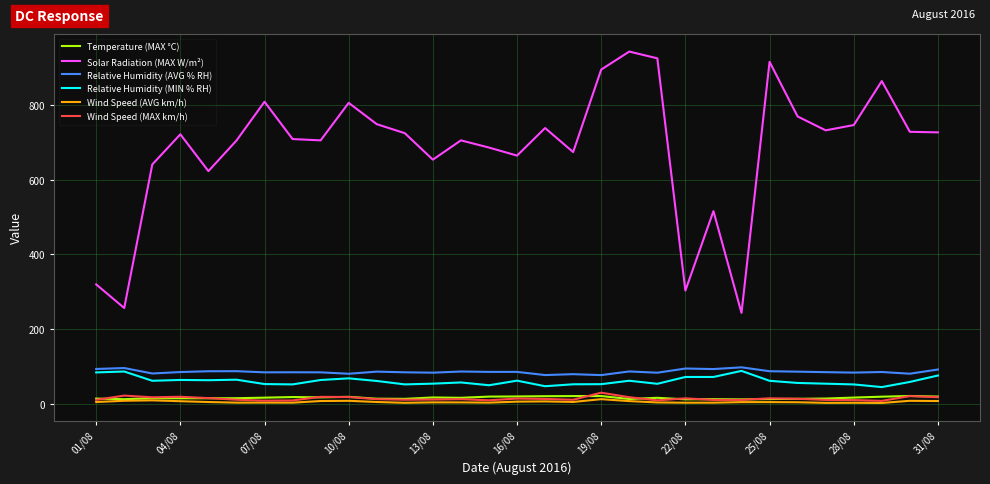

True or false: Wind Speed (AVG km/h) and Relative Humidity (AVG % RH) intersect in this chart.

False